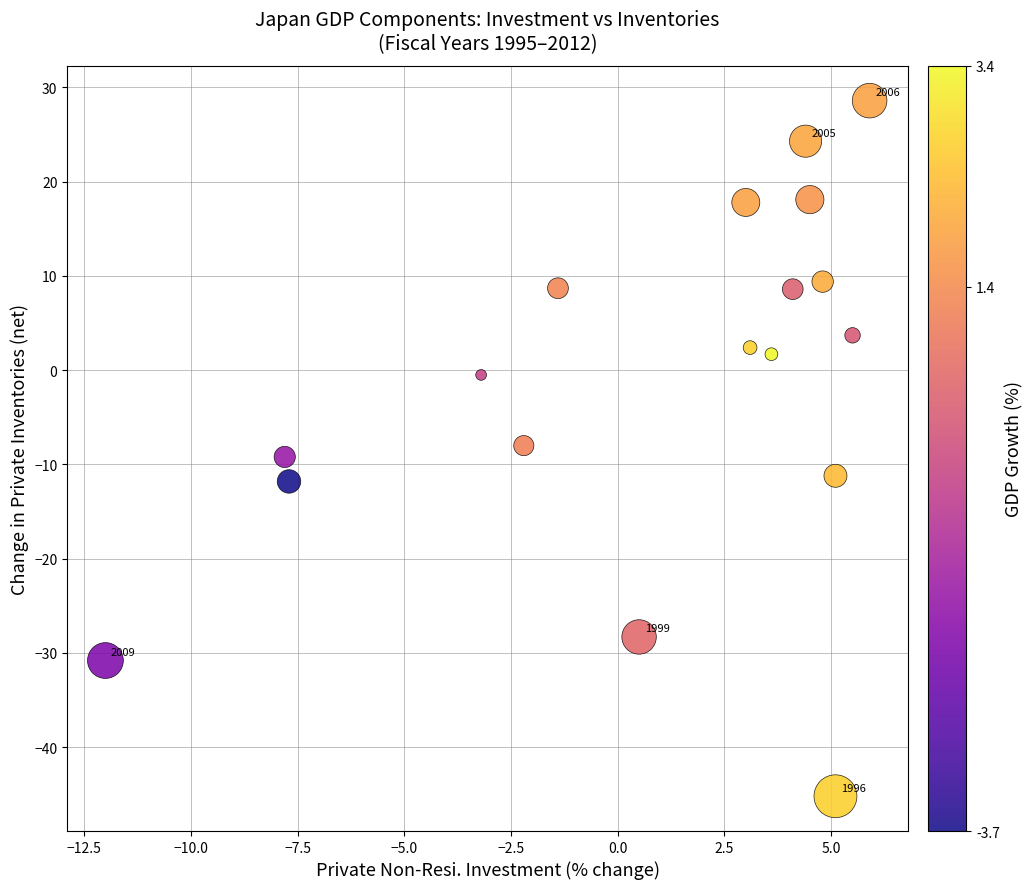

What is the range of Y values (max minus min)?

73.8